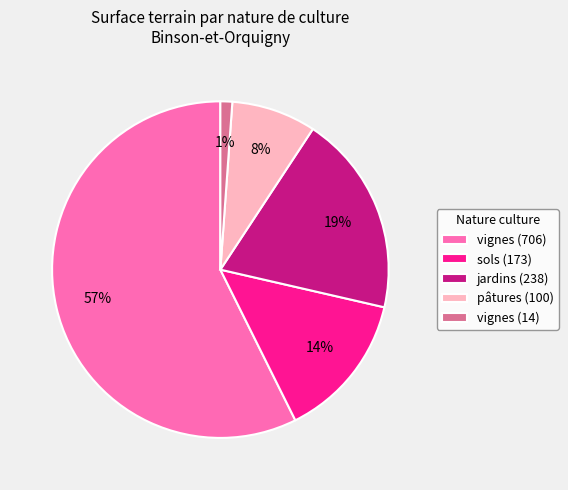

Is pâtures (100) the majority of the pie?

No